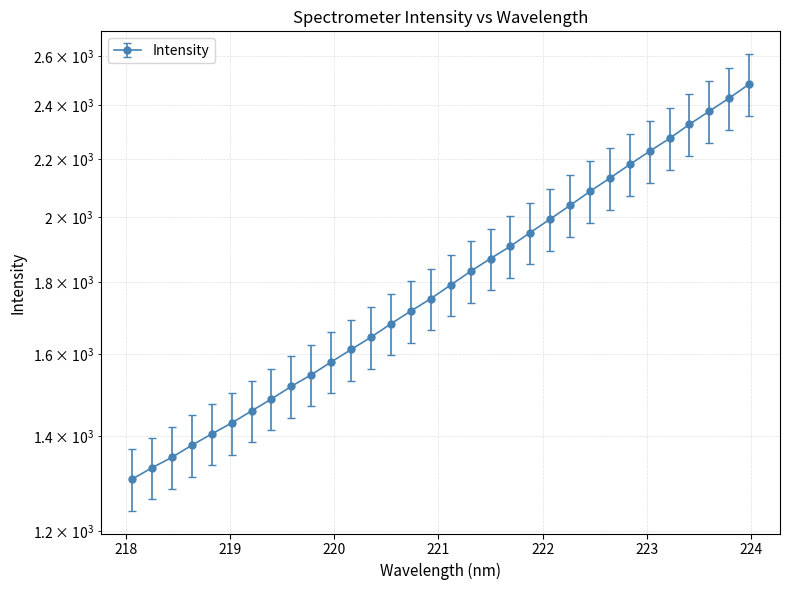

What is the sum of the values at 220.5444 and 222.0721?

3676.8